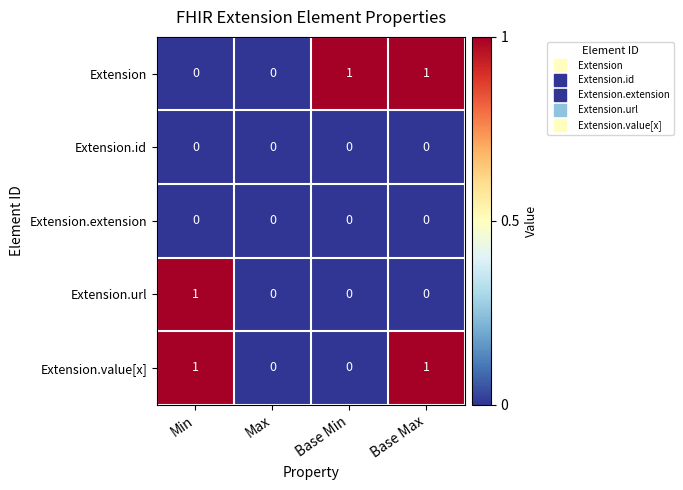

Reading left to right, extract all data points from this chart.

Extension: 0	0	1	1
Extension.id: 0	0	0	0
Extension.extension: 0	0	0	0
Extension.url: 1	0	0	0
Extension.value[x]: 1	0	0	1